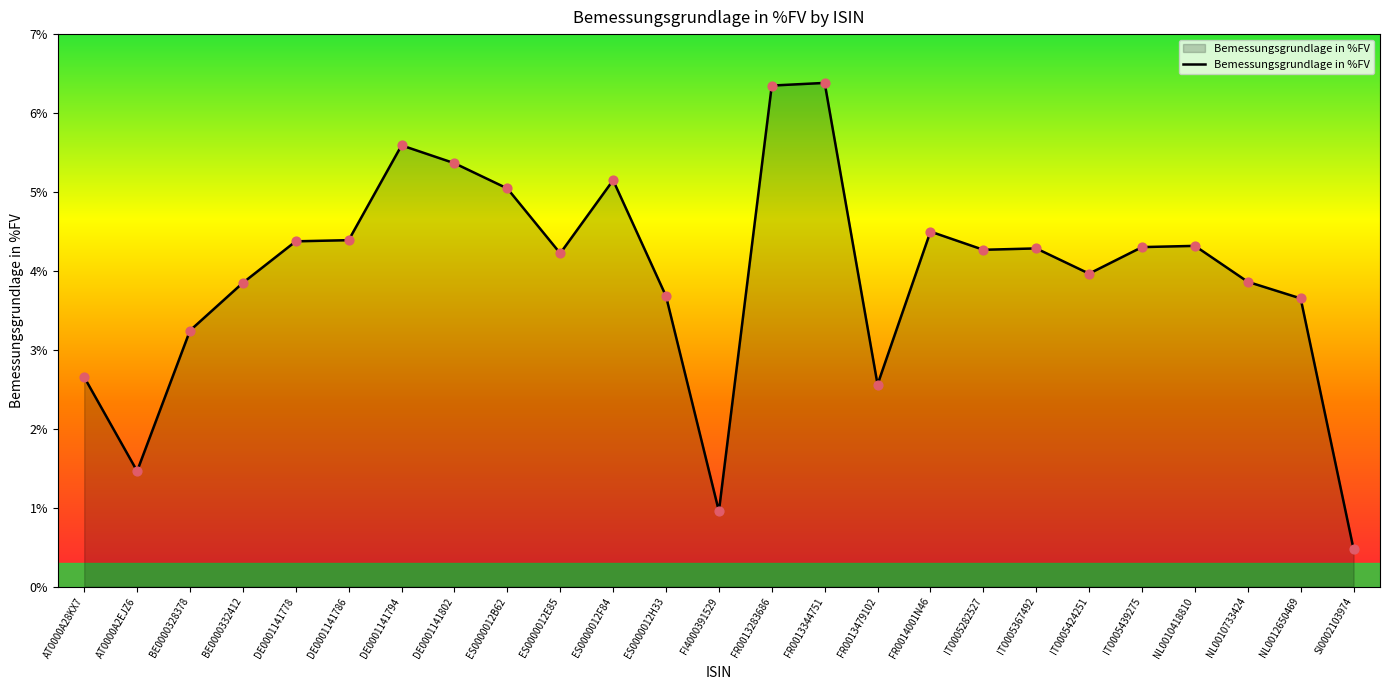

What is the change in value from IT0005424251 to NL0012650469?

-0.3